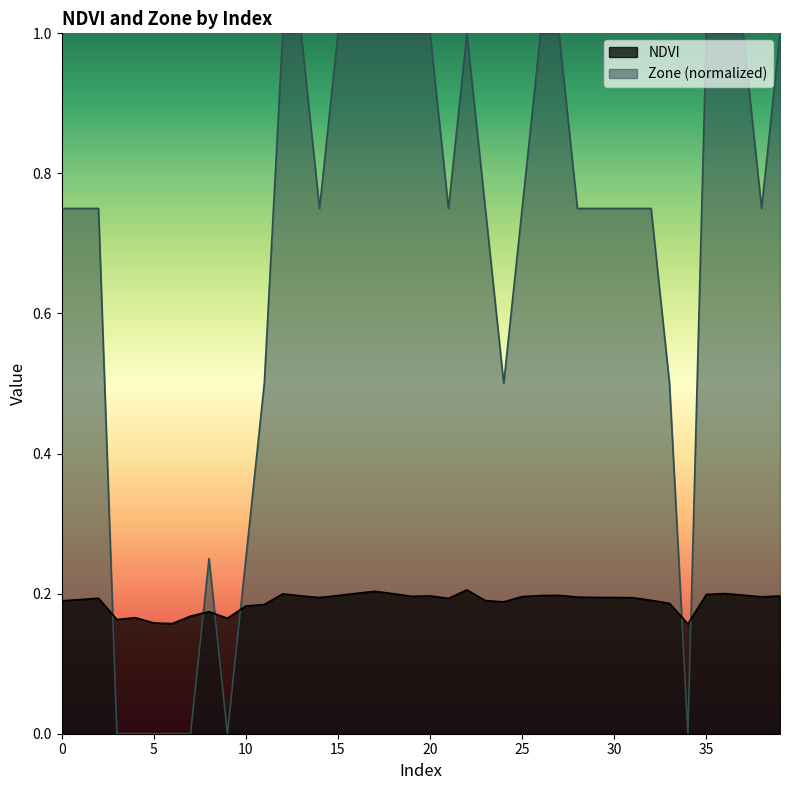

True or false: Zone has more than 1 interior local peaks.

True